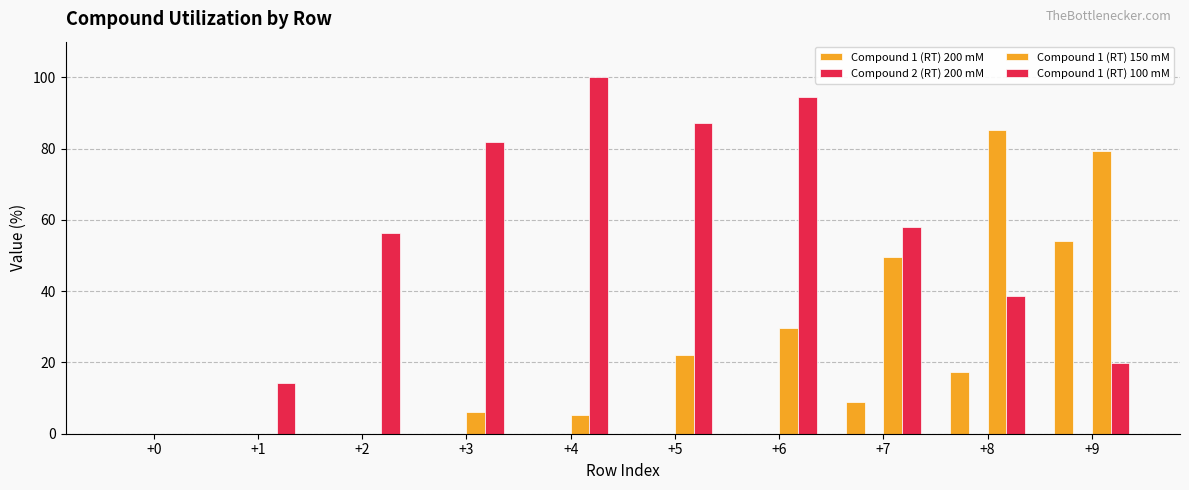

Reading right to left, what are all the values shown in this chart?

Compound 1 (RT) 200 mM: +9=54.0	+8=17.3	+7=8.8	+6=0.0	+5=0.0	+4=0.0	+3=0.0	+2=0.0	+1=0.0	+0=0.0
Compound 2 (RT) 200 mM: +9=0.0	+8=0.0	+7=0.0	+6=0.0	+5=0.0	+4=0.0	+3=0.0	+2=0.0	+1=0.0	+0=0.0
Compound 1 (RT) 150 mM: +9=79.3	+8=85.1	+7=49.5	+6=29.7	+5=22.0	+4=5.2	+3=6.2	+2=0.0	+1=0.0	+0=0.0
Compound 1 (RT) 100 mM: +9=19.9	+8=38.8	+7=57.9	+6=94.4	+5=87.2	+4=100.0	+3=82.0	+2=56.2	+1=14.2	+0=0.0